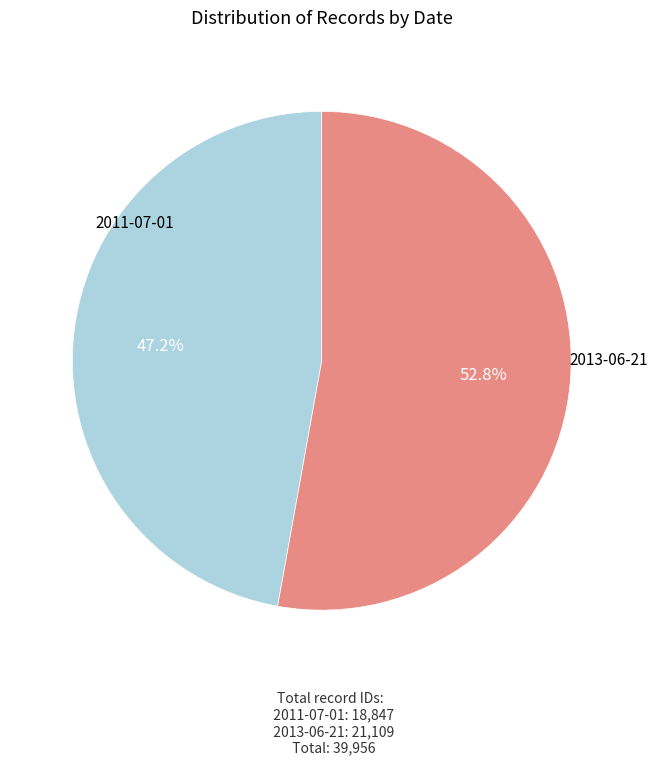

To the nearest percent, what percentage of the pie is 2011-07-01?

47%